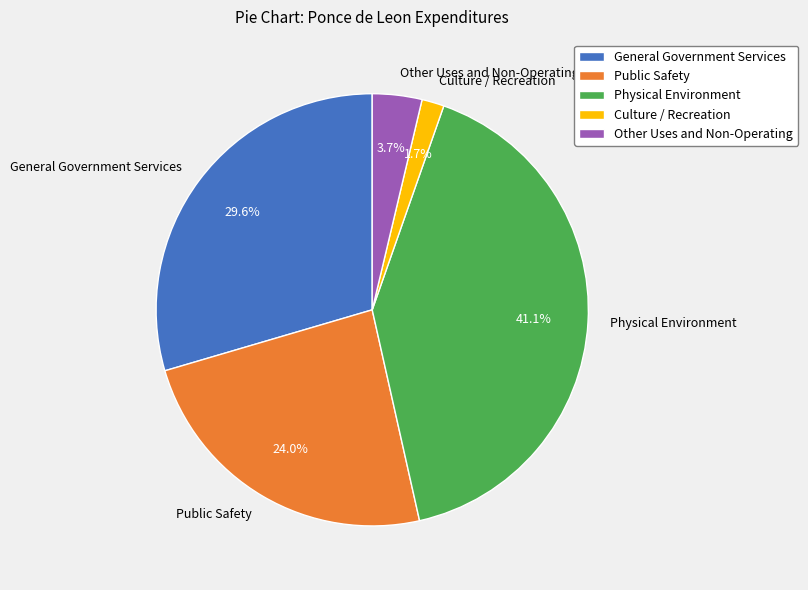

Is it true that General Government Services is 15% of the pie?

False